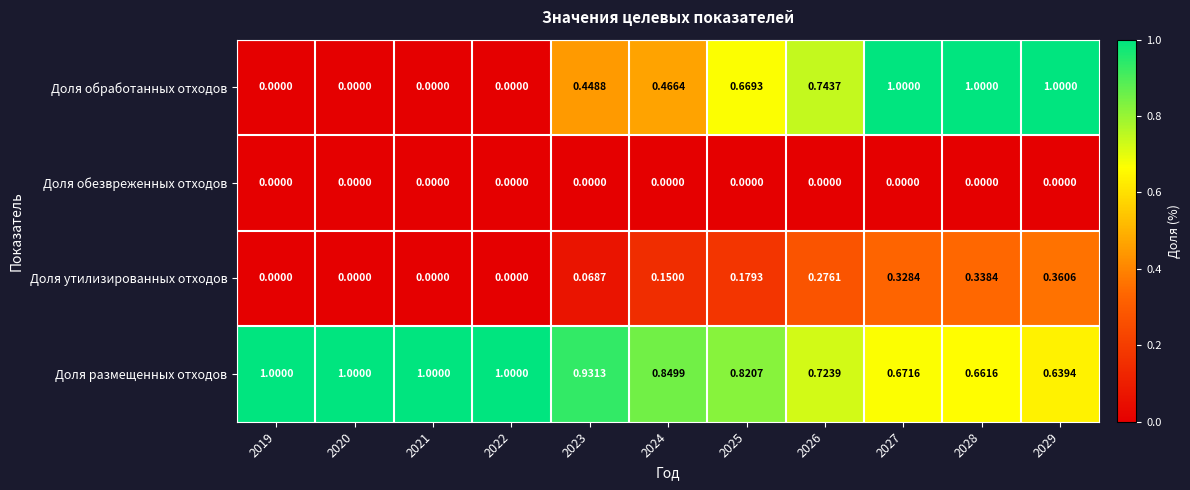

Which series has the largest total across all categories?

Доля размещенных отходов